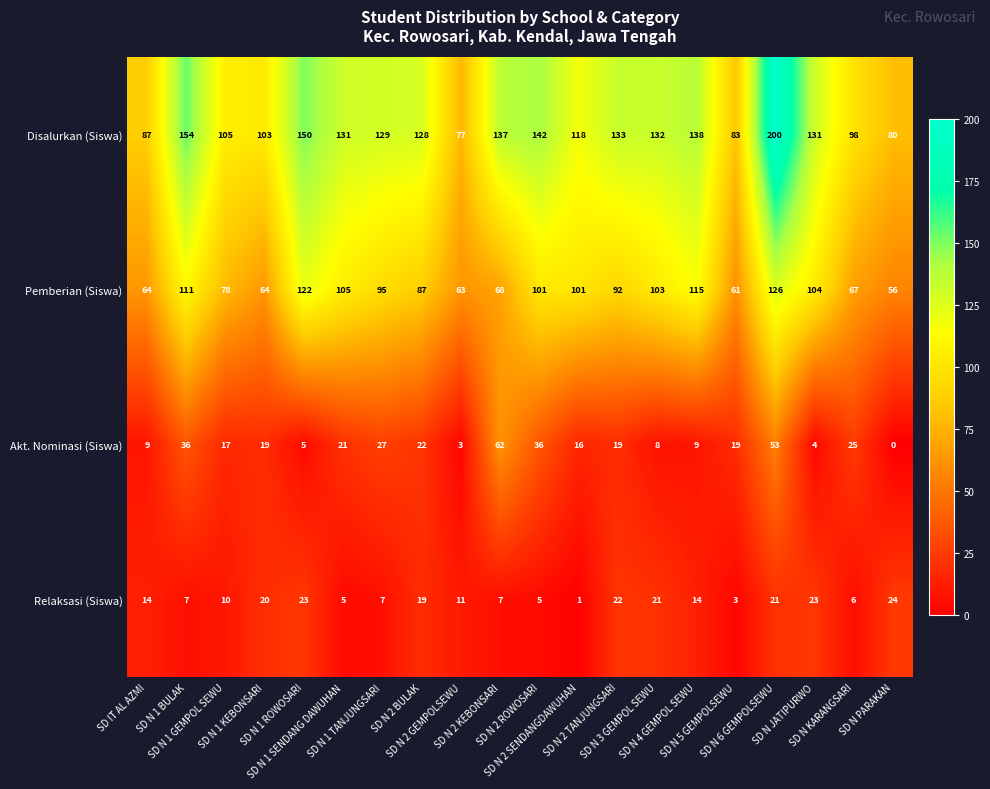

At SD N PARAKAN, list the series in order from largest to smallest.

Disalurkan (Siswa), Pemberian (Siswa), Relaksasi (Siswa), Akt. Nominasi (Siswa)